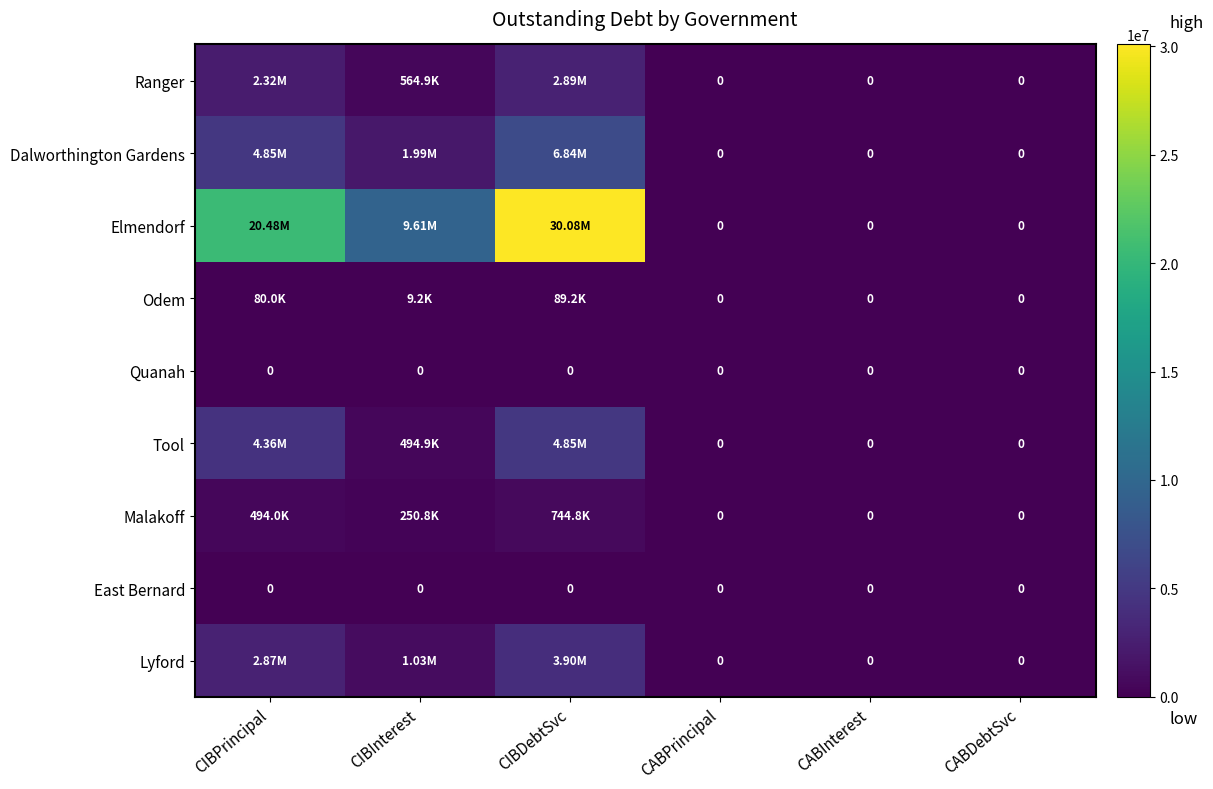

Which series changed the most between CIBDebtSvc and CABInterest?

Elmendorf